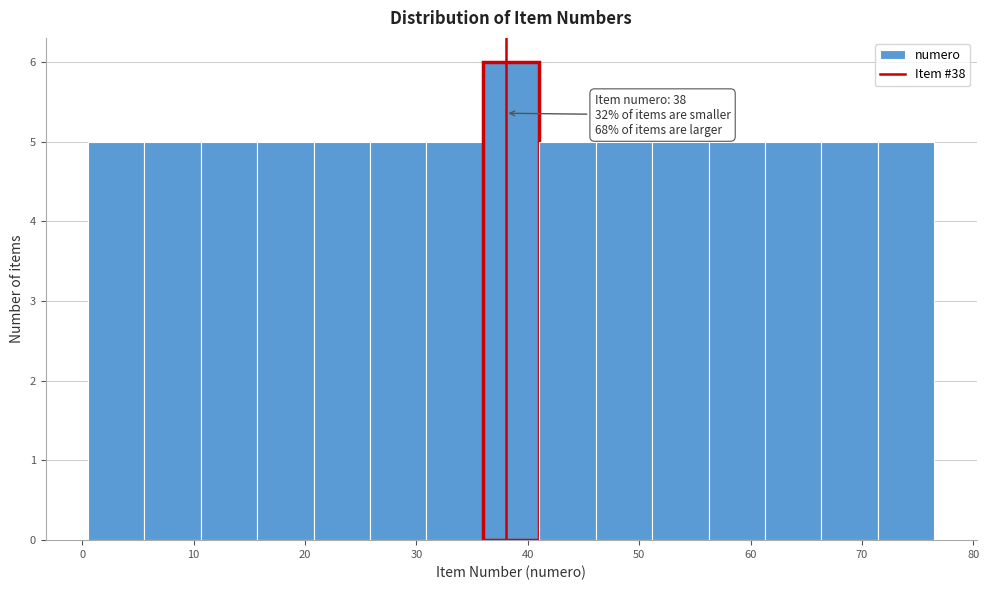

Over which range of the x-axis is the bar tallest?

36 to 41